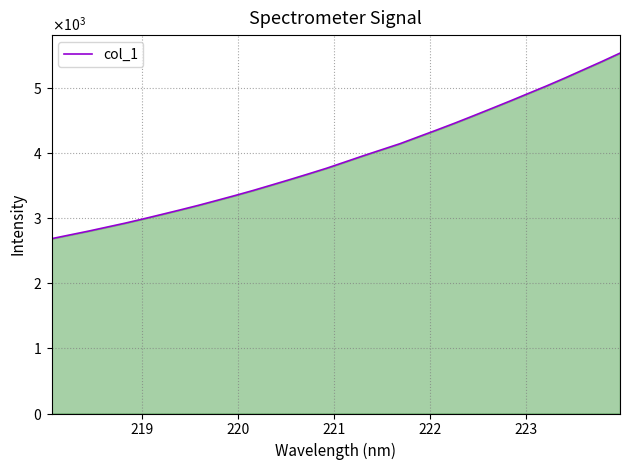

Does the chart display data point markers on the line(s)?

No